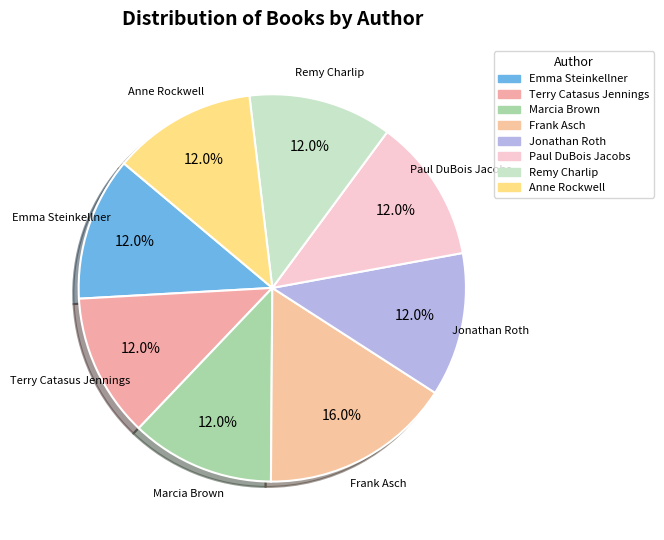

How many slices are in this pie chart?

8